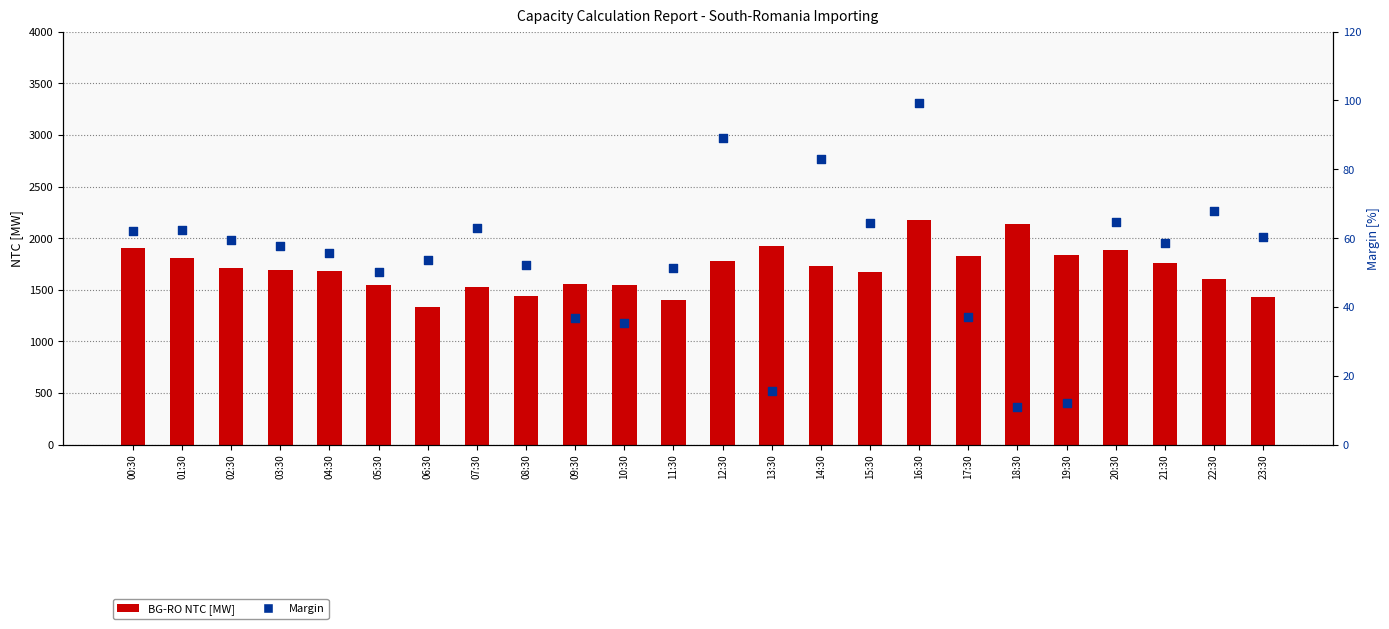

At how many categories does at least one series exceed 1027?

24